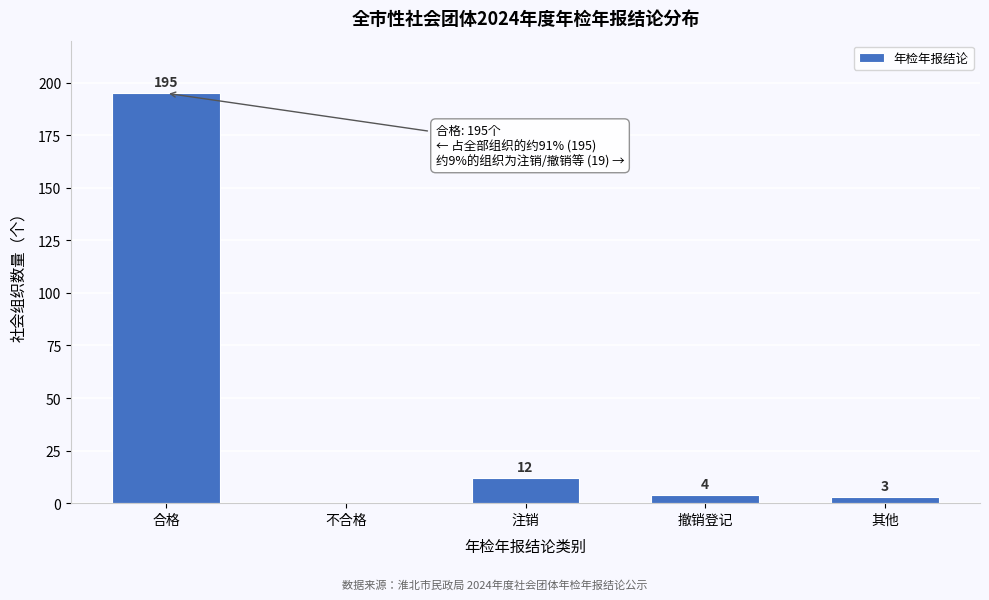

Reading left to right, list all the values displayed in this chart.

合格=195	不合格=0	注销=12	撤销登记=4	其他=3